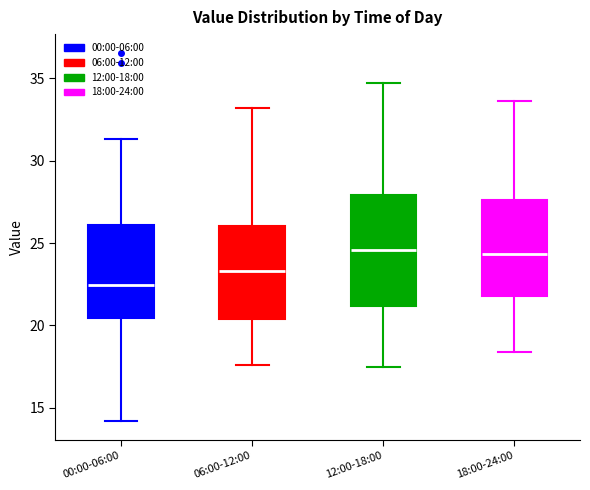

Which box has the lowest median line?

00:00-06:00